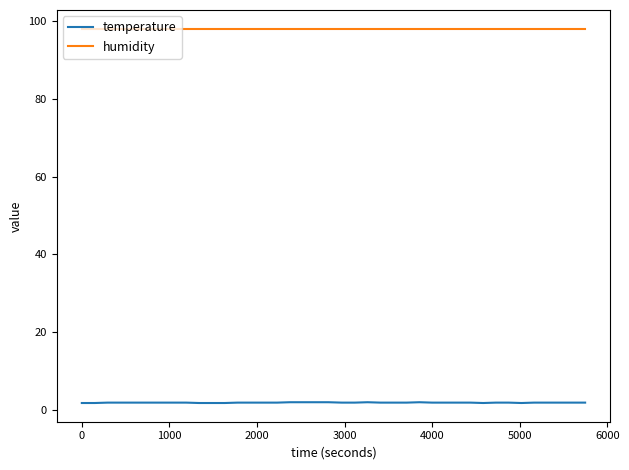

True or false: temperature and humidity cross at least once.

False